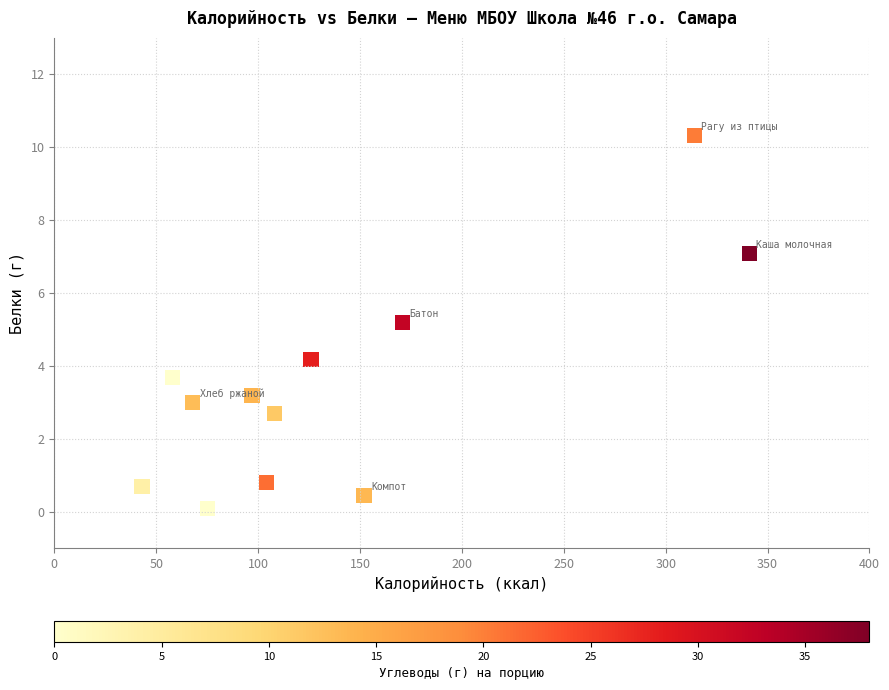

What Y value in the scatter plot is closest to 5?

5.2